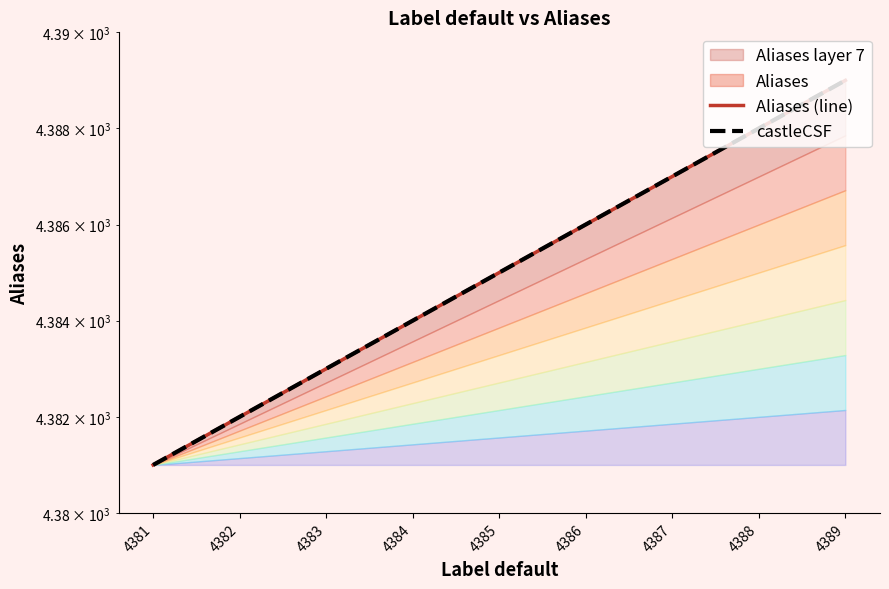

Is it true that castleCSF equals 6916 at 4387?

False